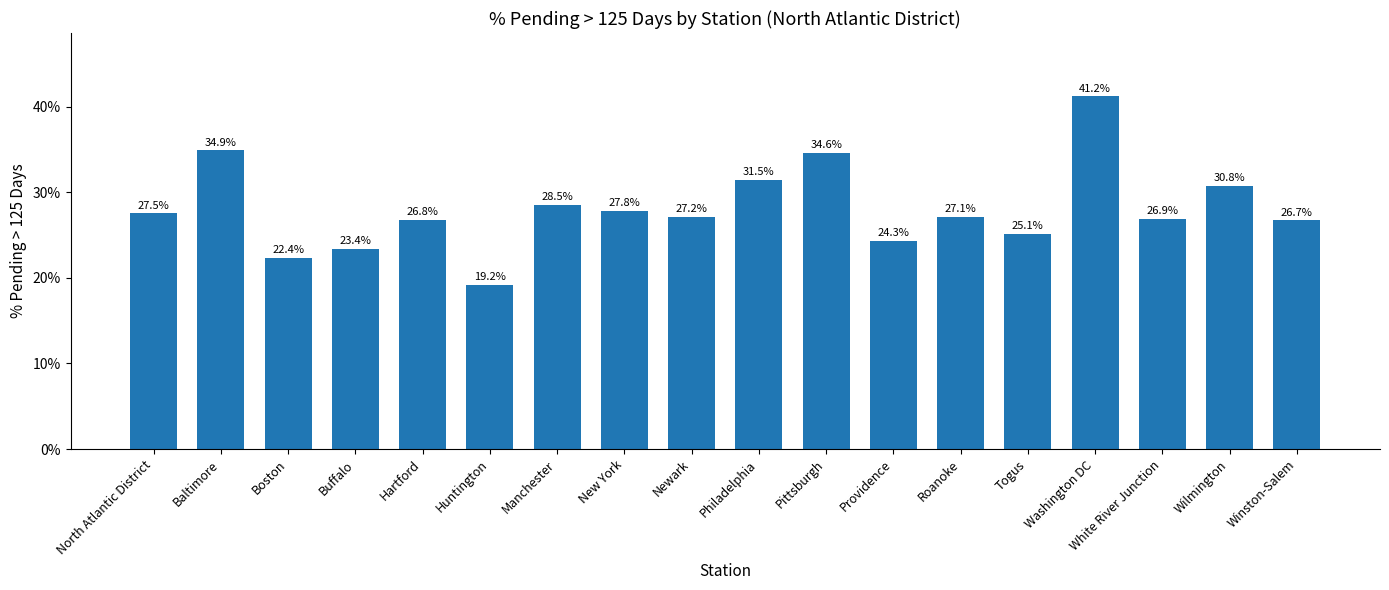

What is the sum of the values at New York and Hartford?

54.6